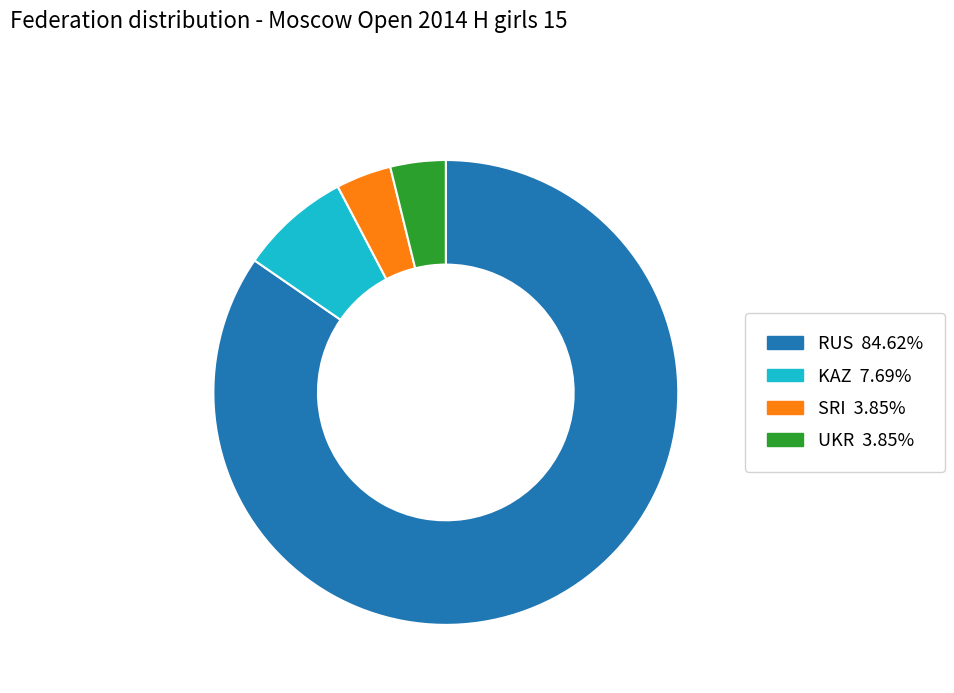

How many segments does this pie chart have?

4